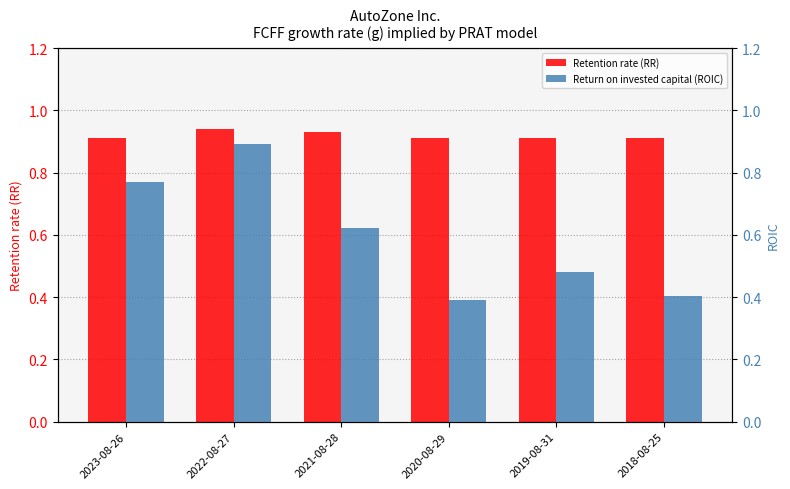

Between 2018-08-25 and 2021-08-28, which is larger?

2021-08-28